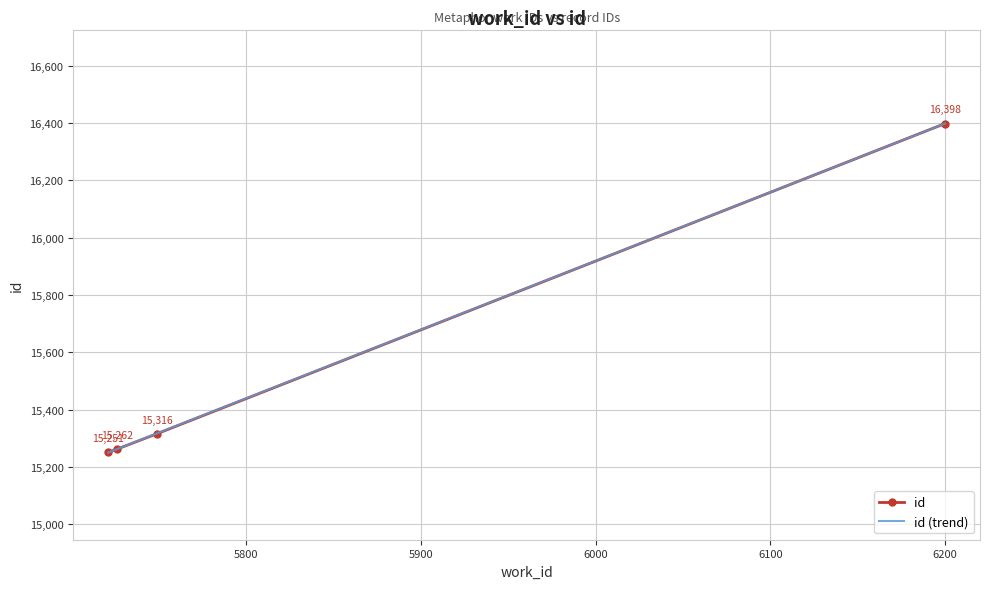

What is the value of the 1st point from the left?

15251